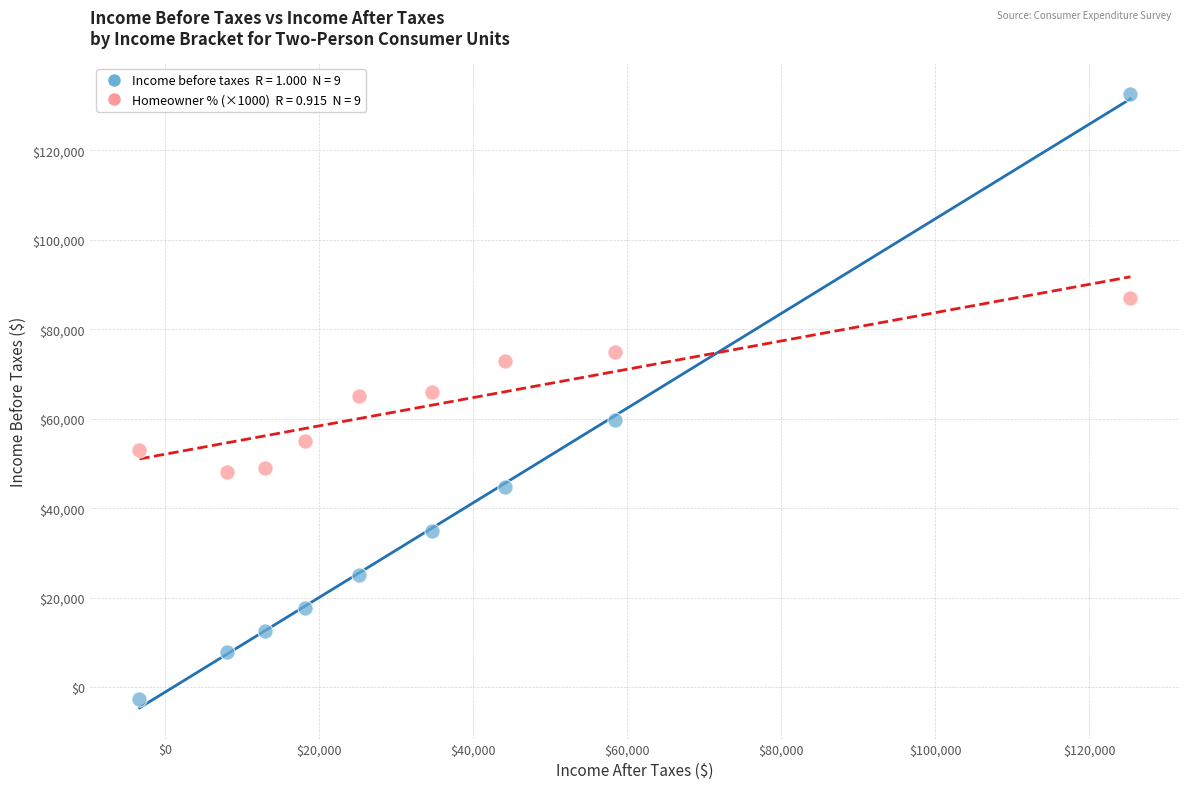

Across all data points, what is the range of Y values (max minus min)?

135287